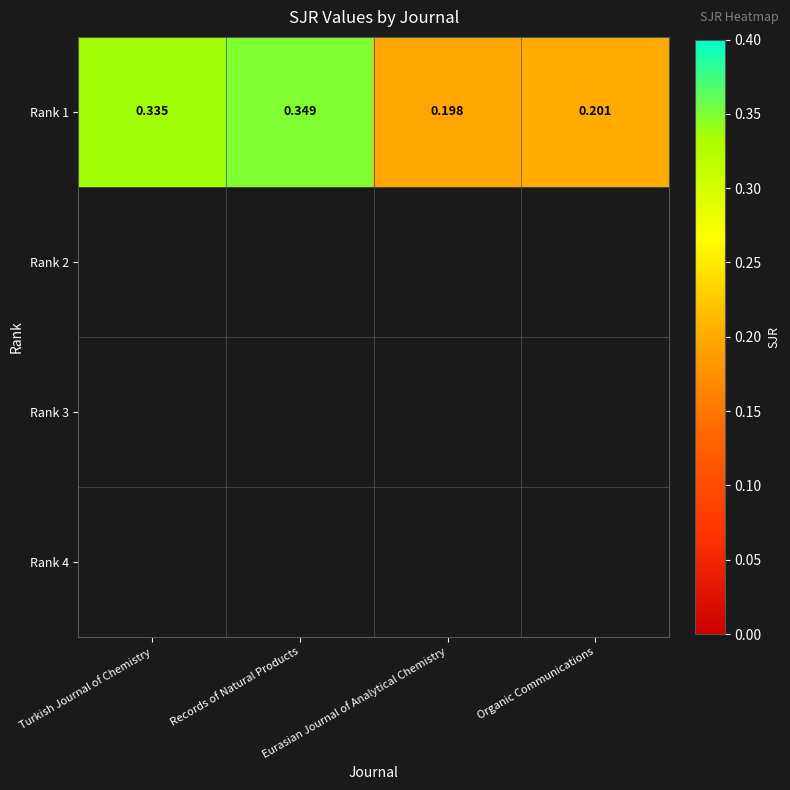

Reading left to right, what are all the values shown in this chart?

0.3	0.3	0.2	0.2